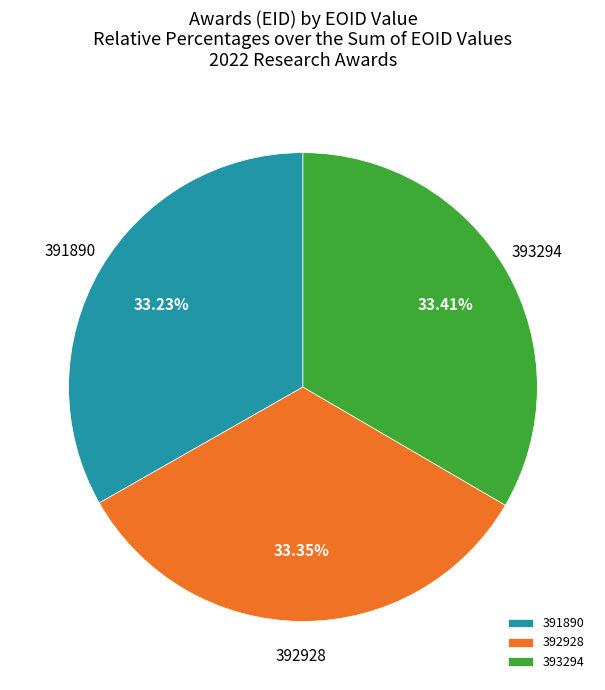

Is there a majority slice in this chart?

No